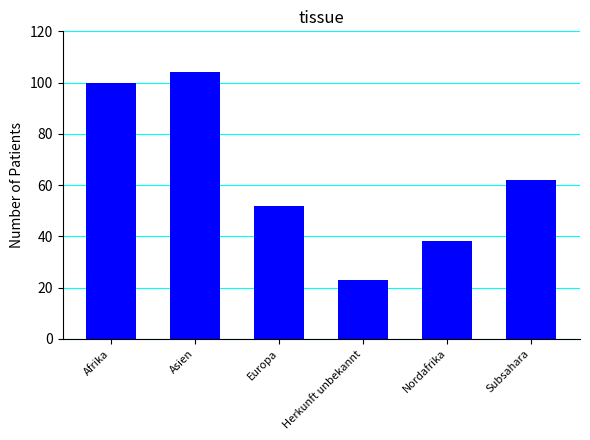

Reading right to left, list all the values displayed in this chart.

62	38	23	52	104	100